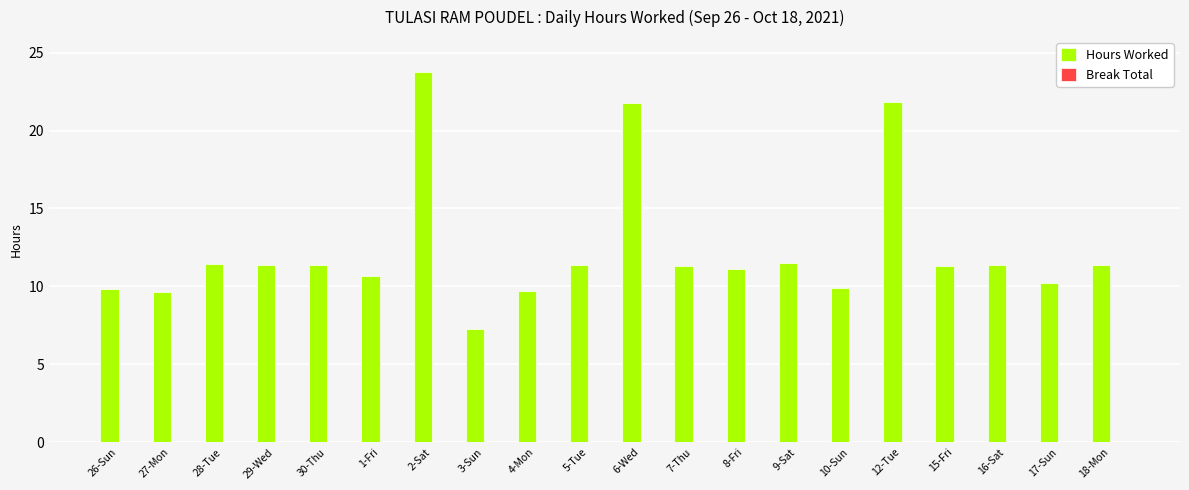

What is the label of the 7th bar from the right?

9-Sat